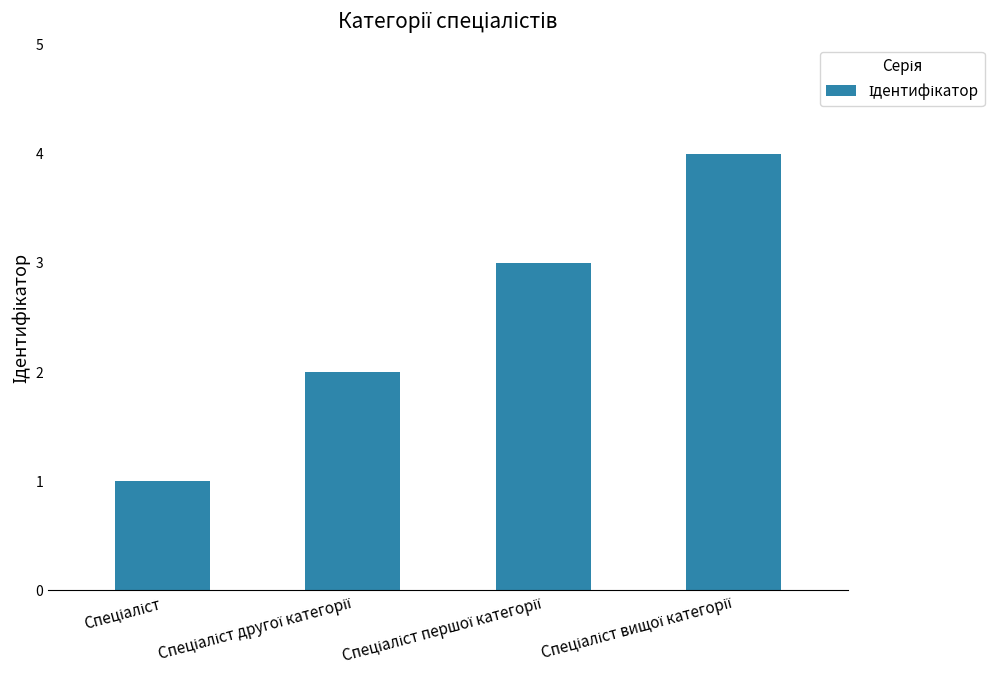

What is the greatest value displayed?

4